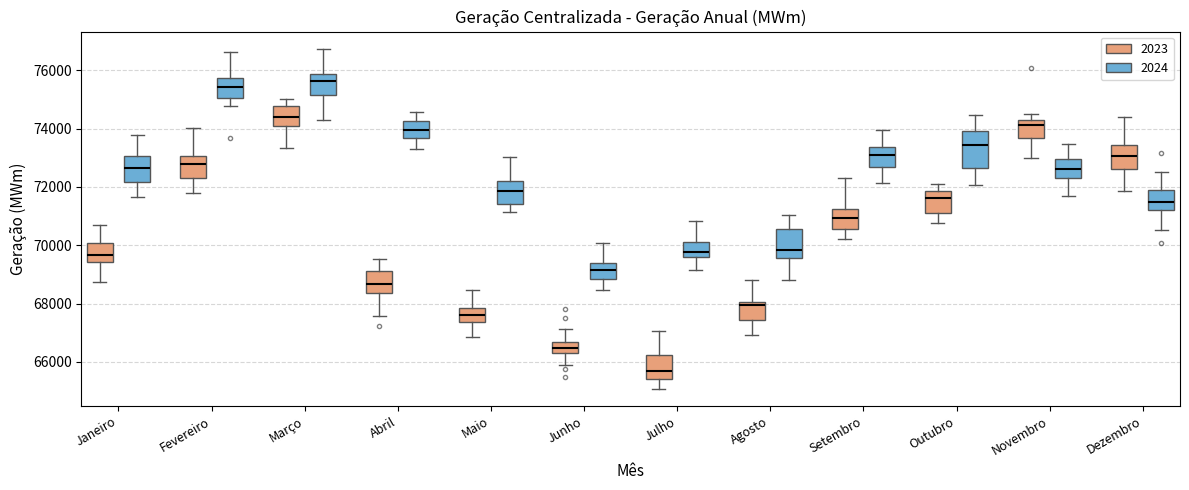

Reading left to right, transcribe this box plot: for each box, give where its median line is, the range the box spans, and where its two whiskers end, as read against the y-axis. The values are not printed on the chart, so give them approximately, as read against the axis.

Janeiro (2023): median 69600, box 69400 to 70000, whiskers 68800 to 70600
Janeiro (2024): median 72600, box 72200 to 73000, whiskers 71600 to 73800
Fevereiro (2023): median 72800, box 72400 to 73000, whiskers 71800 to 74000
Fevereiro (2024): median 75400, box 75000 to 75800, whiskers 74800 to 76600
Março (2023): median 74400, box 74000 to 74800, whiskers 73400 to 75000
Março (2024): median 75600, box 75200 to 75800, whiskers 74200 to 76800
Abril (2023): median 68600, box 68400 to 69200, whiskers 67600 to 69600
Abril (2024): median 74000, box 73600 to 74200, whiskers 73400 to 74600
Maio (2023): median 67600, box 67400 to 67800, whiskers 66800 to 68400
Maio (2024): median 71800, box 71400 to 72200, whiskers 71200 to 73000
Junho (2023): median 66400 (inside the box), box 66400 to 66600, whiskers 65800 to 67200
Junho (2024): median 69200, box 68800 to 69400, whiskers 68400 to 70000
Julho (2023): median 65600, box 65400 to 66200, whiskers 65000 to 67000
Julho (2024): median 69800, box 69600 to 70000, whiskers 69200 to 70800
Agosto (2023): median 68000 (just below the box's upper edge), box 67400 to 68000, whiskers 67000 to 68800
Agosto (2024): median 69800, box 69600 to 70600, whiskers 68800 to 71000
Setembro (2023): median 71000, box 70600 to 71200, whiskers 70200 to 72400
Setembro (2024): median 73000, box 72600 to 73400, whiskers 72200 to 74000
Outubro (2023): median 71600, box 71200 to 71800, whiskers 70800 to 72200
Outubro (2024): median 73400, box 72600 to 74000, whiskers 72000 to 74400
Novembro (2023): median 74200 (just below the box's upper edge), box 73600 to 74200, whiskers 73000 to 74400
Novembro (2024): median 72600, box 72400 to 73000, whiskers 71600 to 73400
Dezembro (2023): median 73000, box 72600 to 73400, whiskers 71800 to 74400
Dezembro (2024): median 71400, box 71200 to 71800, whiskers 70600 to 72600